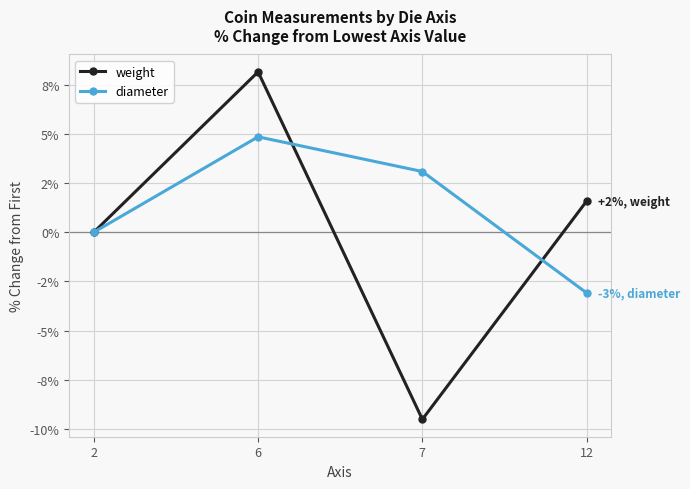

At which label does diameter reach its minimum?

12